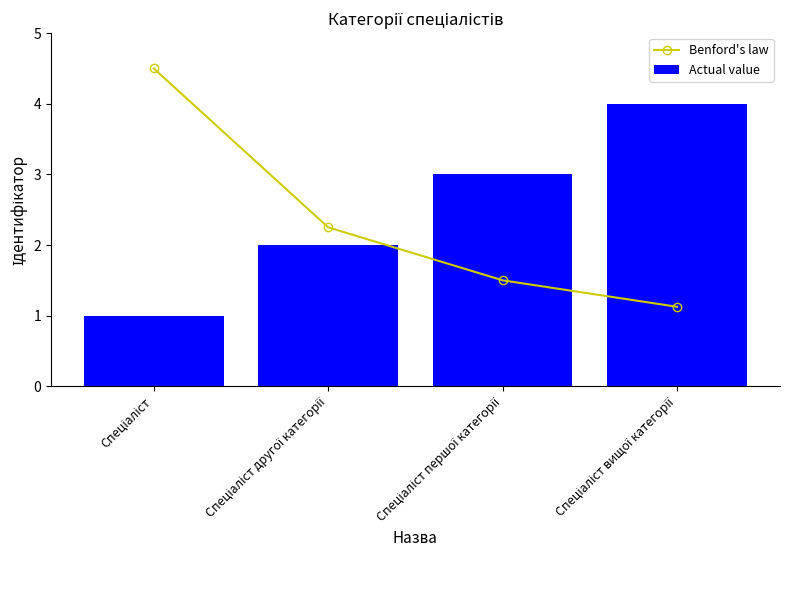

Is it true that Actual value equals 0.5 at Спеціаліст?

False